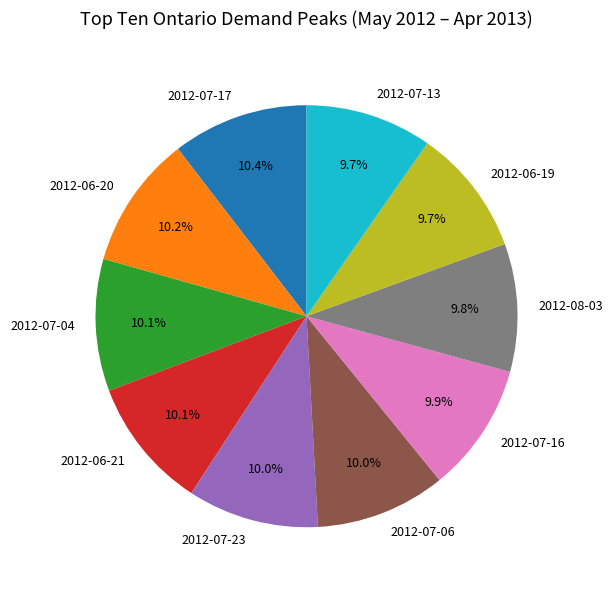

How many slices are in this pie chart?

10